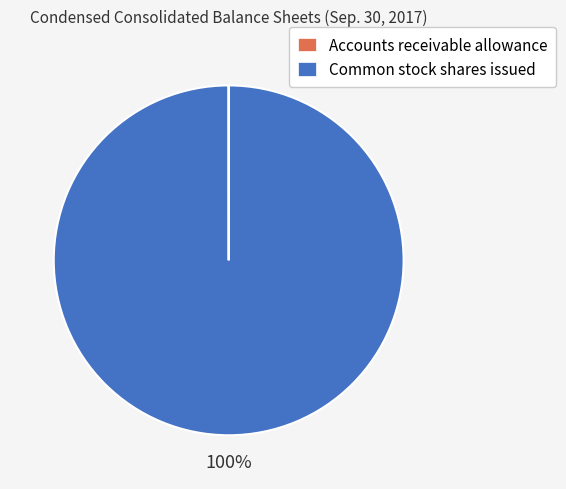

To the nearest percent, what portion does Common stock shares issued represent?

100%